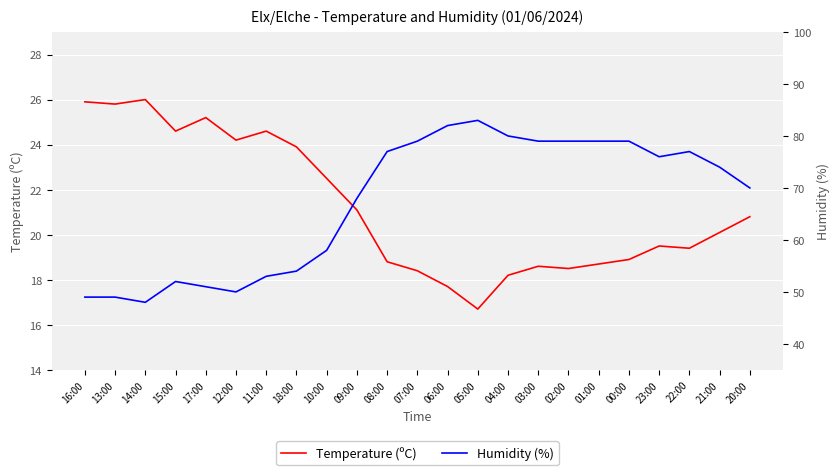

Is the value of Temperature (ºC) at 17:00 greater than the value of Humidity (%) at 22:00?

No